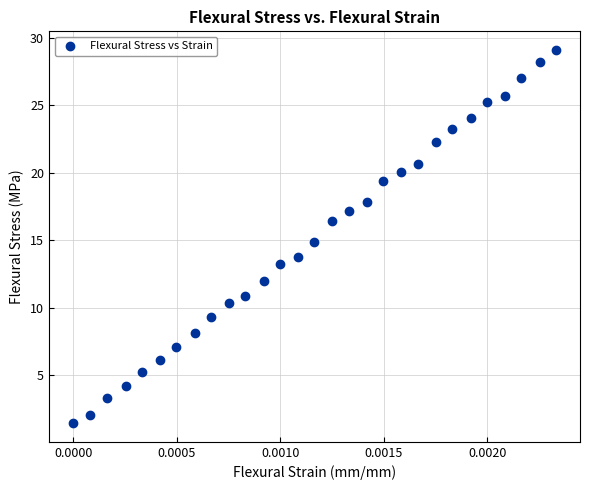

What is the range of Y values (max minus min)?

27.6